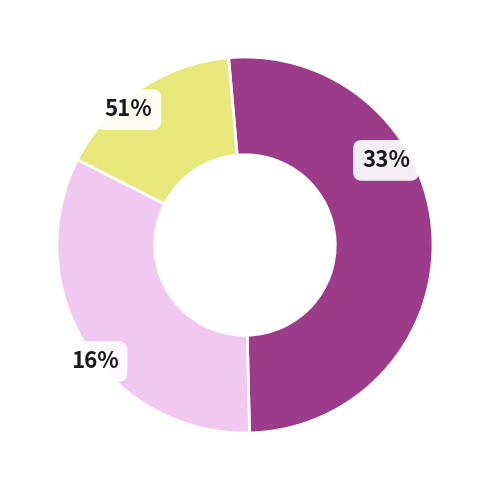

To the nearest percent, what portion does 2005-05-04 represent?

53%